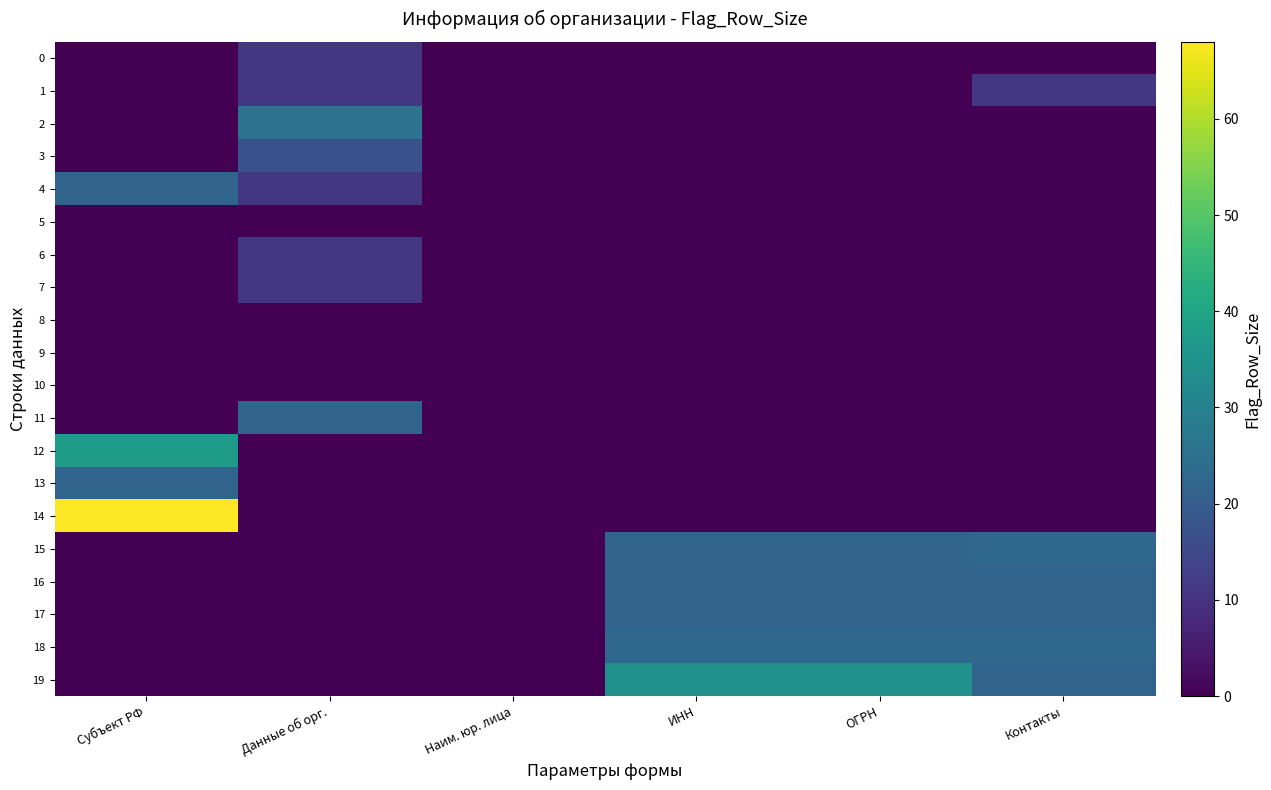

At which category is the sum across all series the highest?

Субъект РФ